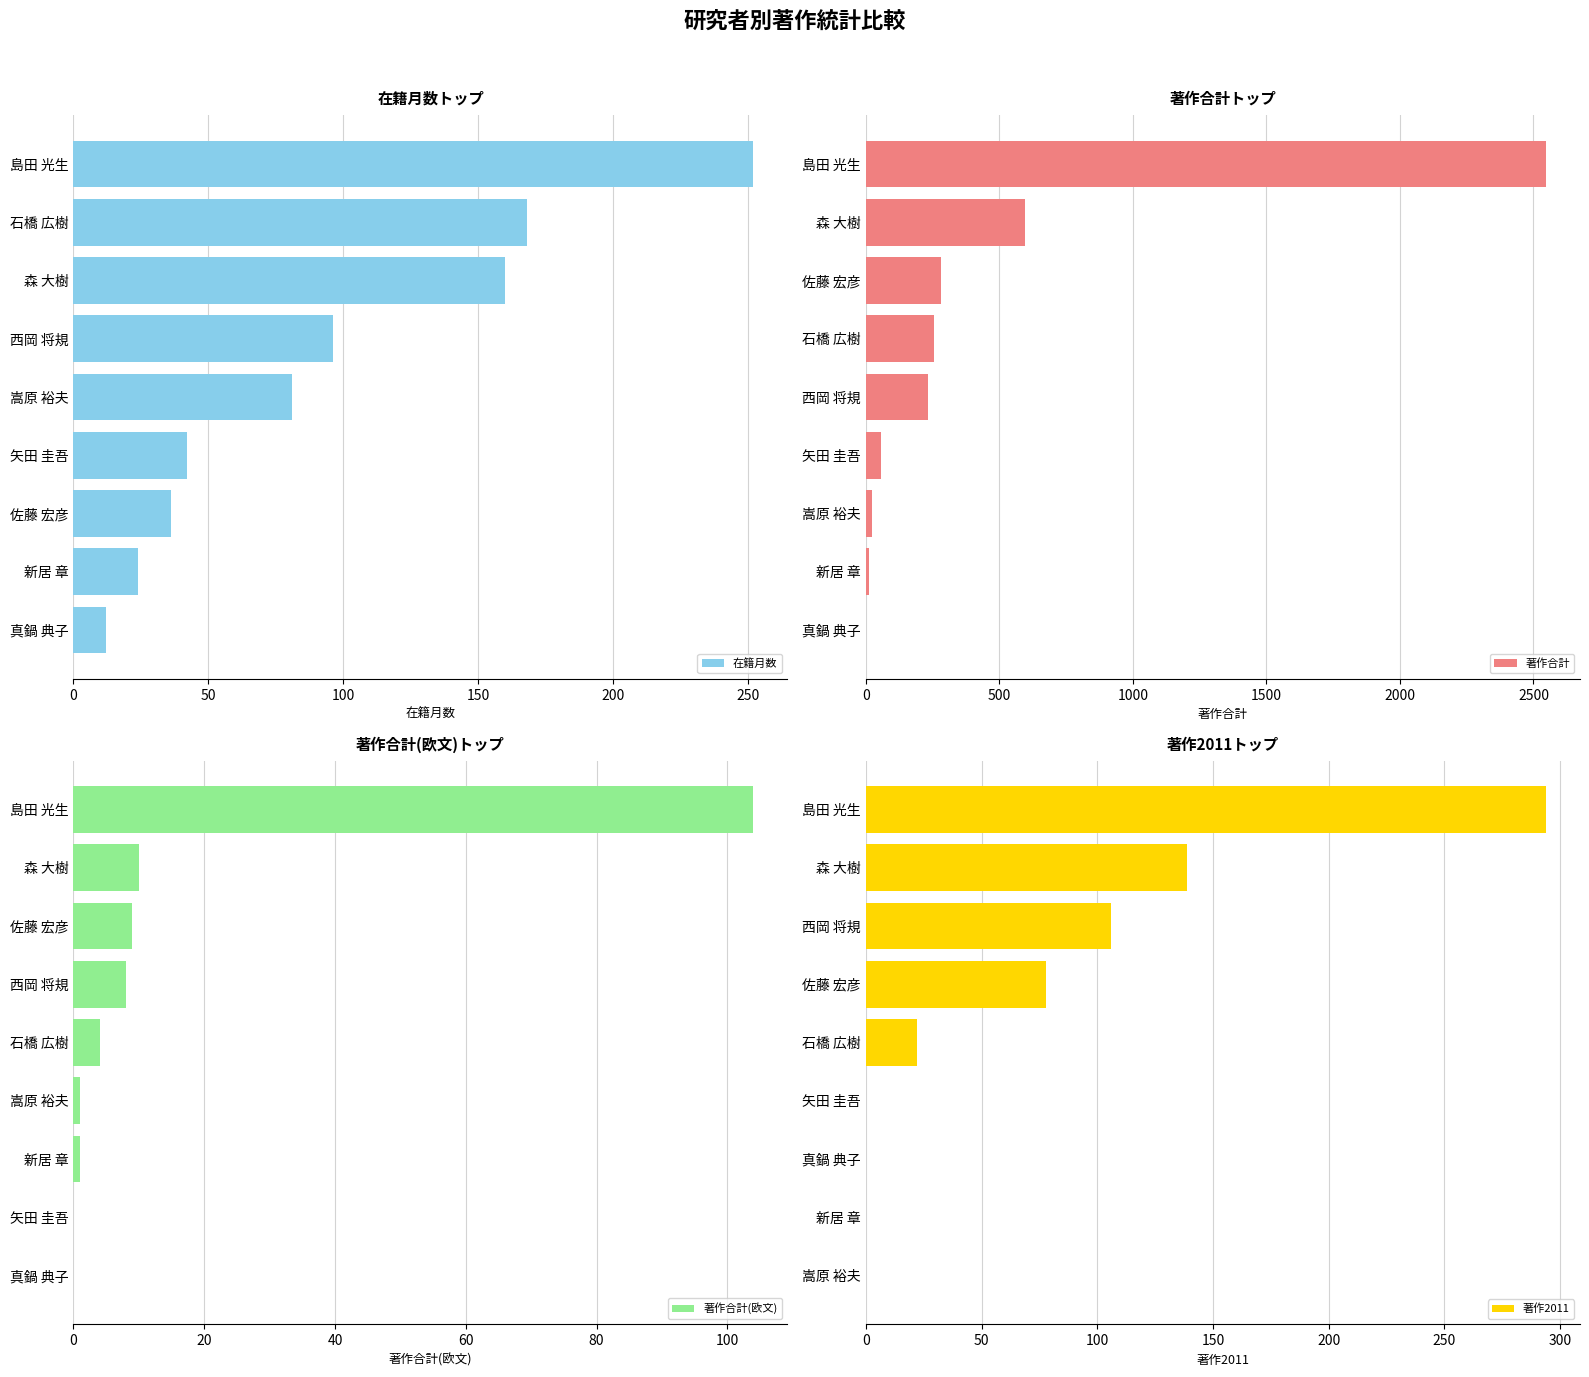

What is the difference between the second highest and second lowest values in the 著作合計 series?

582